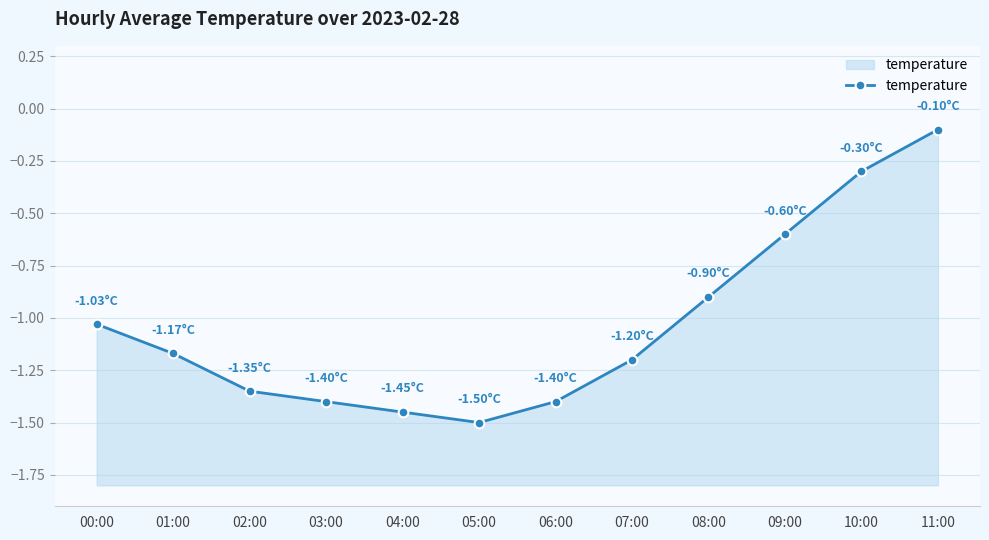

Is it true that the value at 01:00 is -1.2?

True